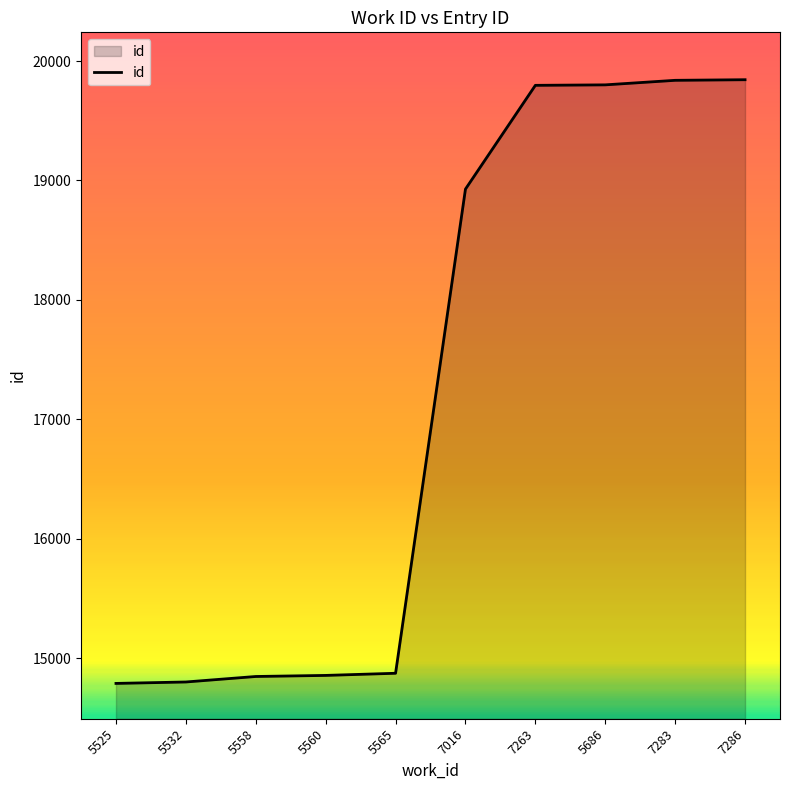

What is the difference between the maximum and minimum values?

5056